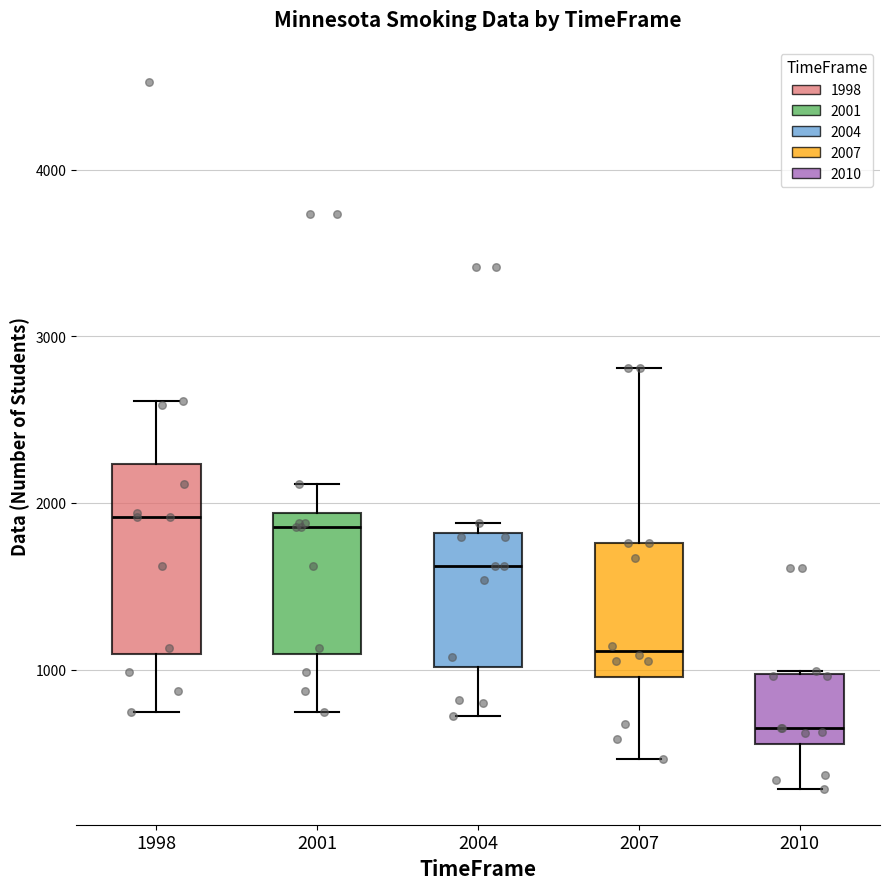

Which box is the tallest, from its lower edge to its upper edge?

1998